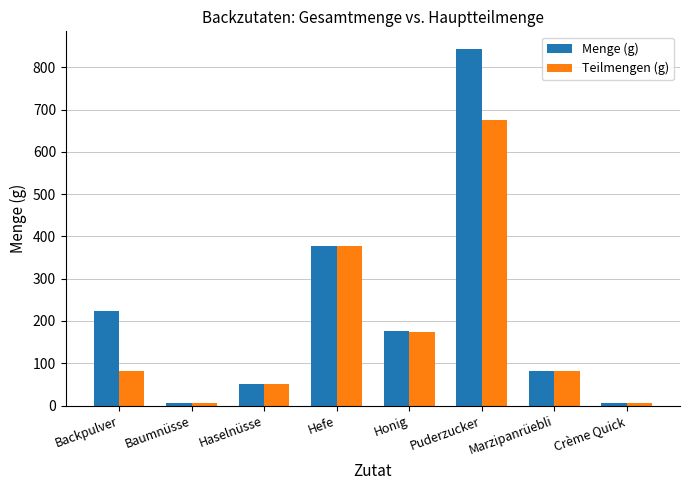

What value does the Menge (g) series have at Puderzucker?

843.0